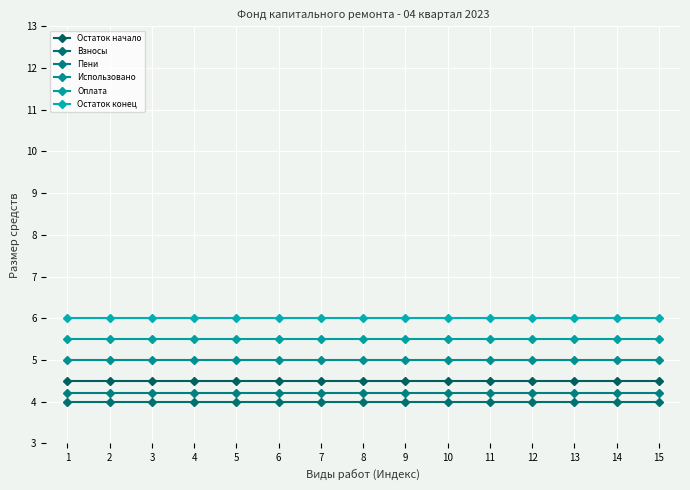

True or false: Использовано and Оплата cross at least once.

False